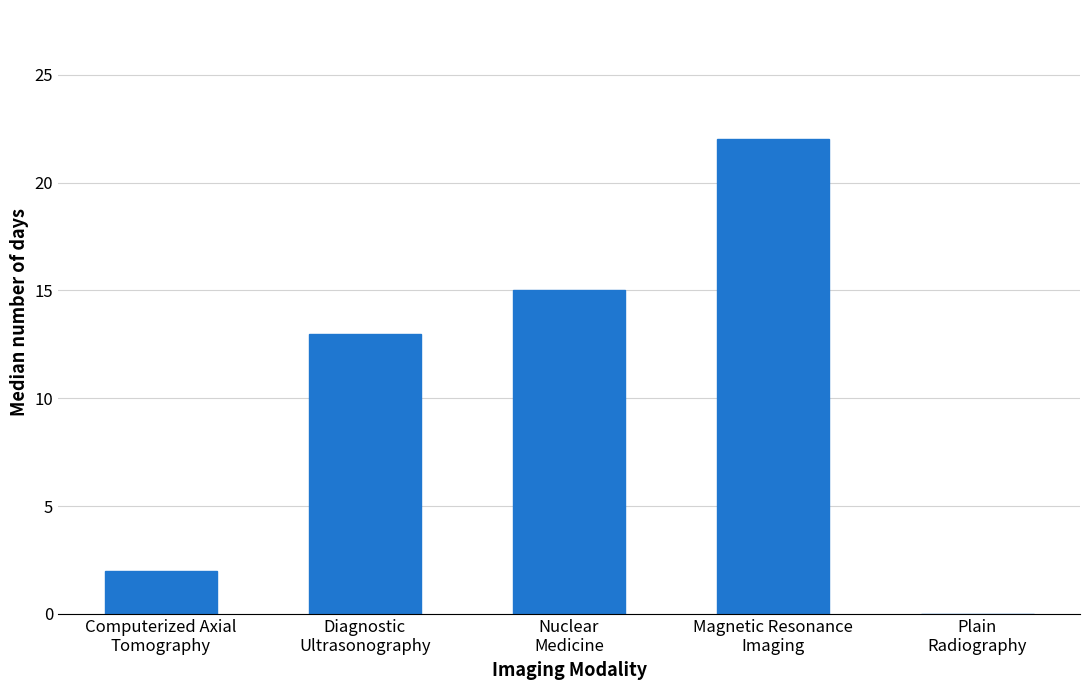

What is the change in value from Computerized Axial
Tomography to Magnetic Resonance
Imaging?

+20